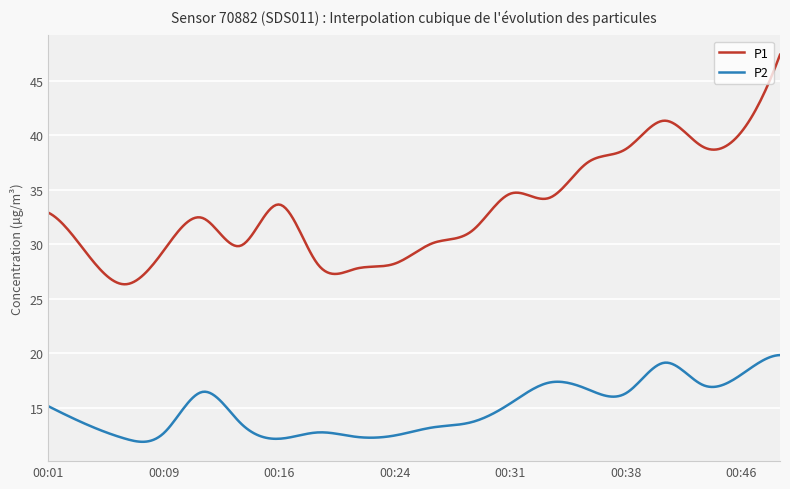

True or false: P1 and P2 intersect in this chart.

False